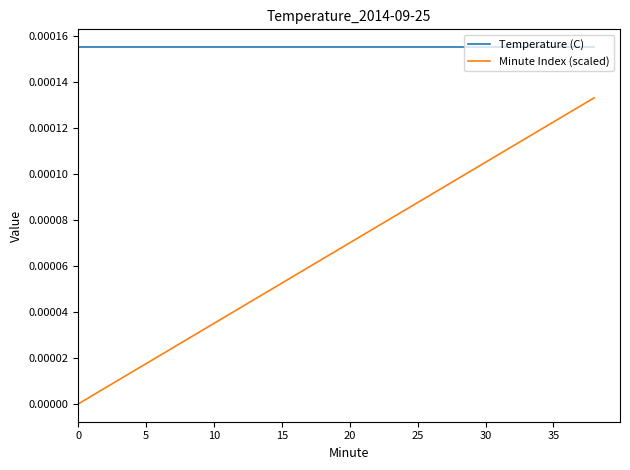

True or false: Temperature (C) and Minute Index (scaled) cross at least once.

False